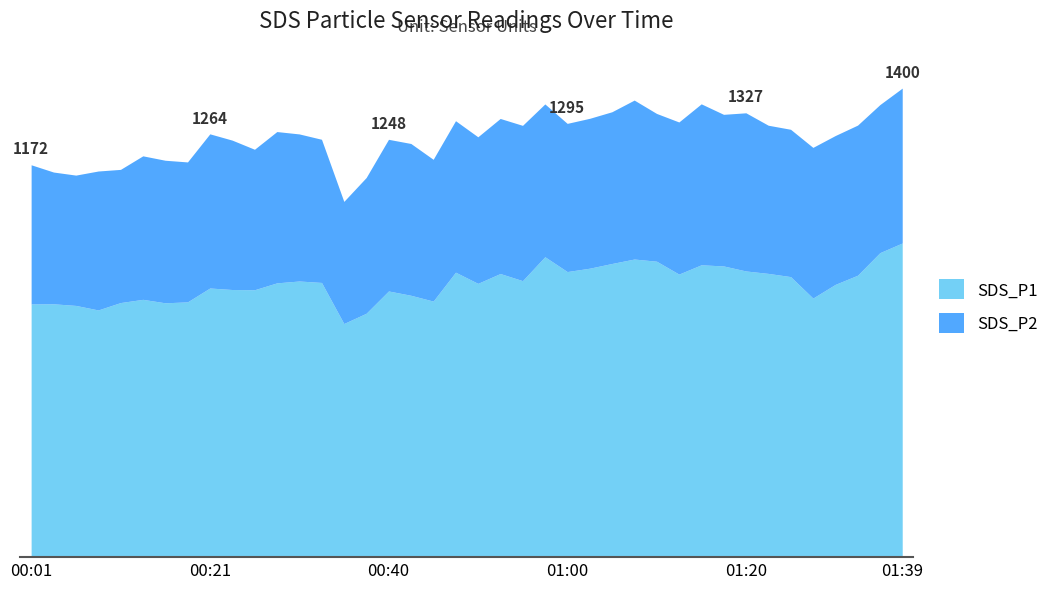

Where does the SDS_P1 series first go above 820?

00:31